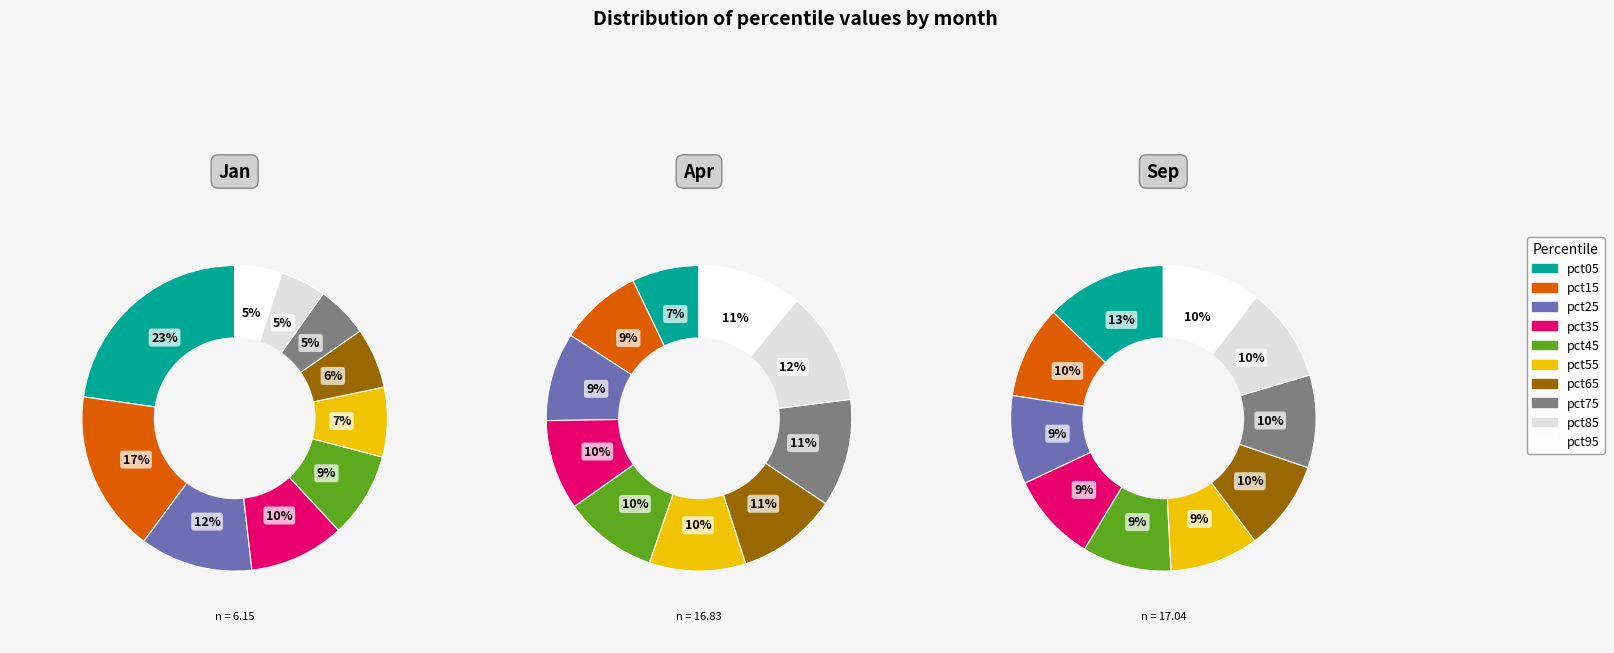

Is there a majority slice in this chart?

No